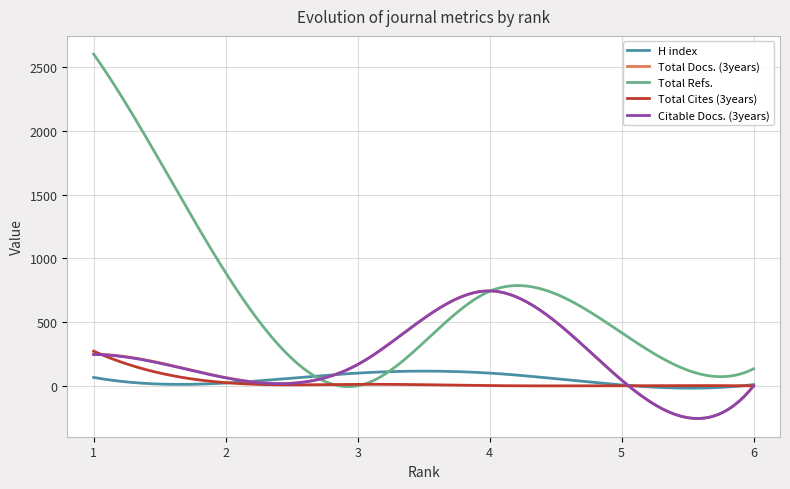

Which series has the widest spread of values?

Total Refs.